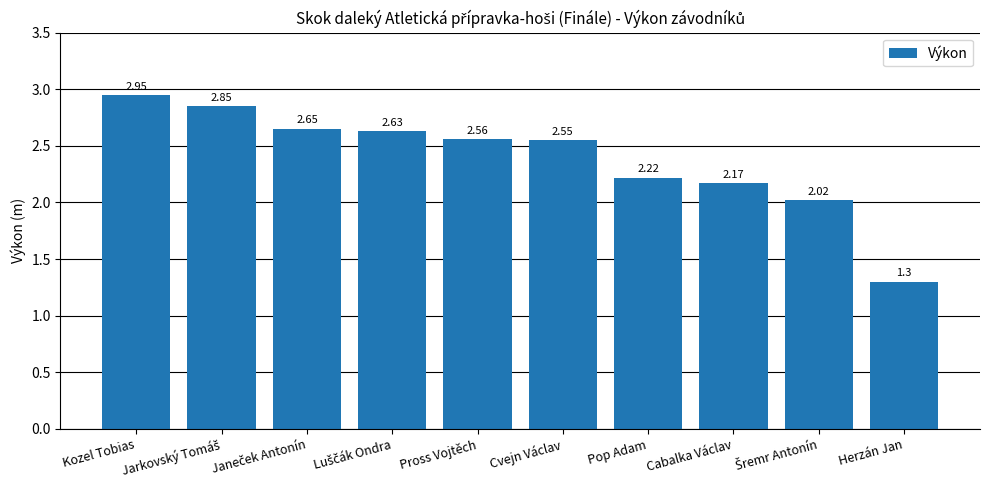

How many bars are there in total?

10